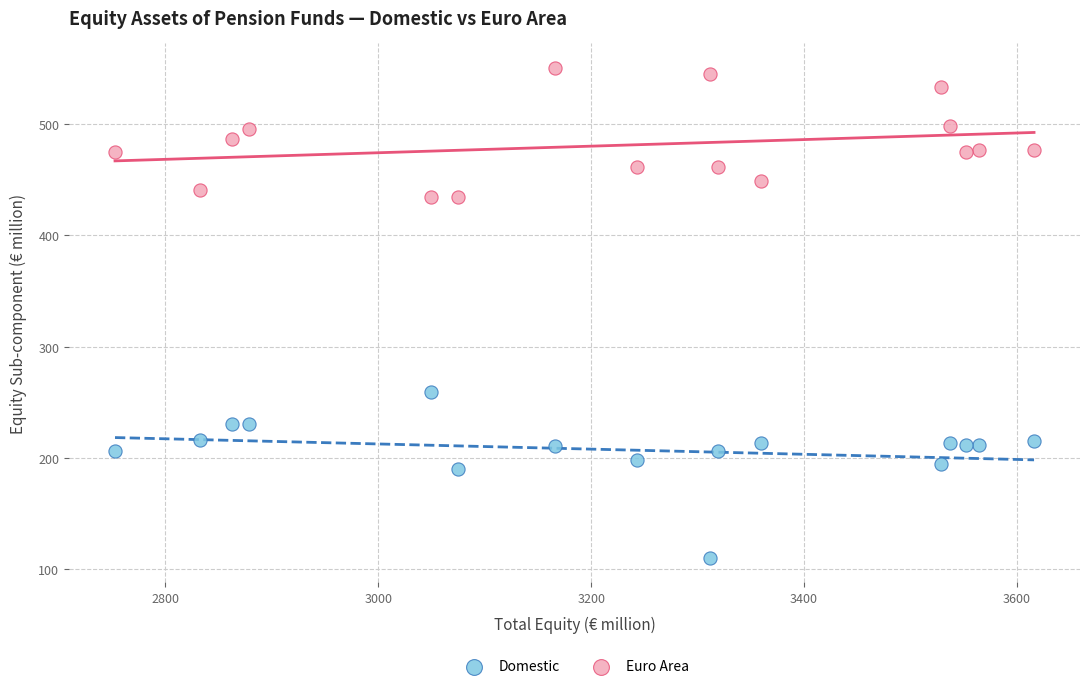

Which series contains the highest Y value?

Euro Area